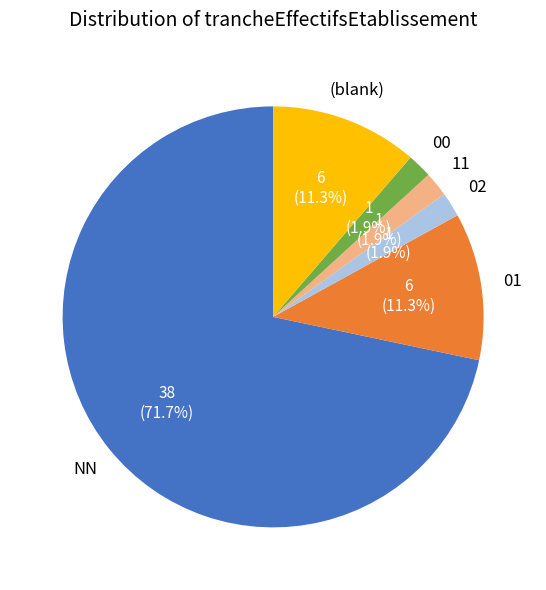

Do NN and 00 together represent more than half of the pie?

Yes